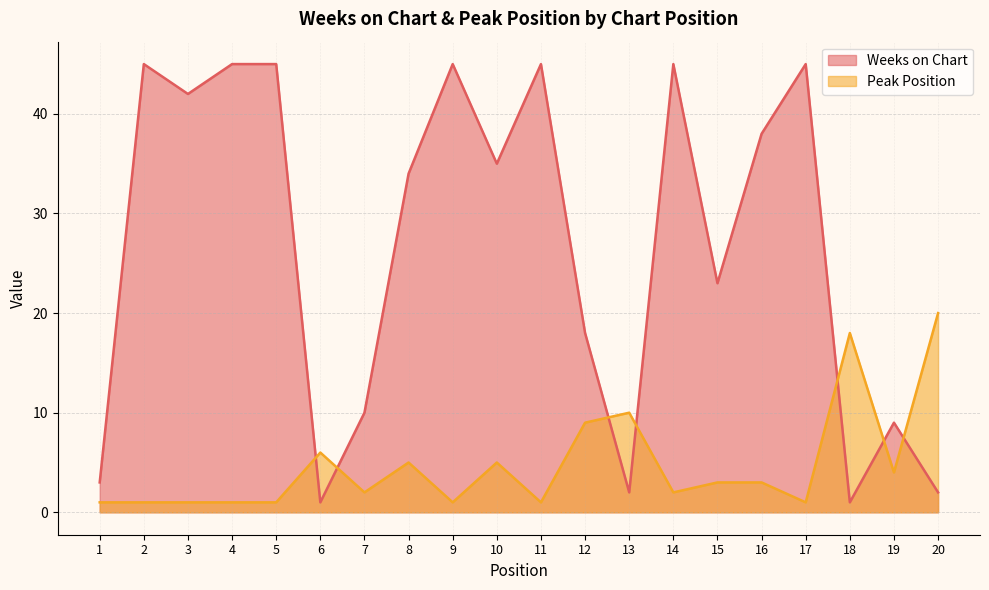

Does the chart display data point markers on the line(s)?

No